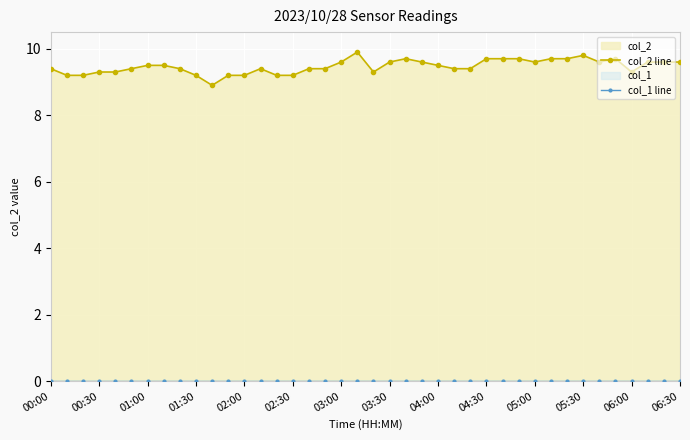

True or false: col_2 line and col_1 line cross at least once.

False